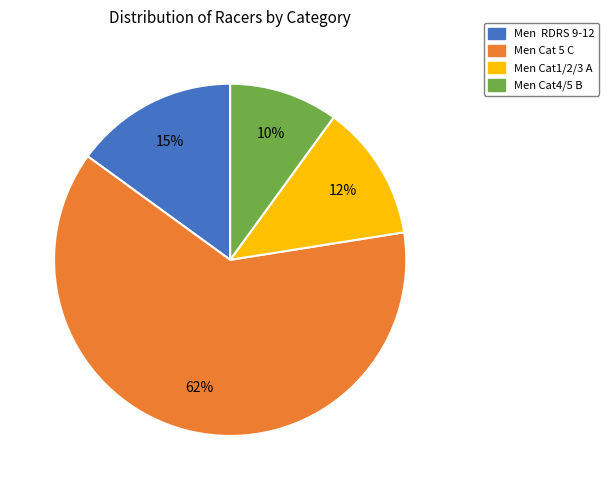

Do Men Cat4/5 B and Men Cat 5 C together represent more than half of the pie?

Yes